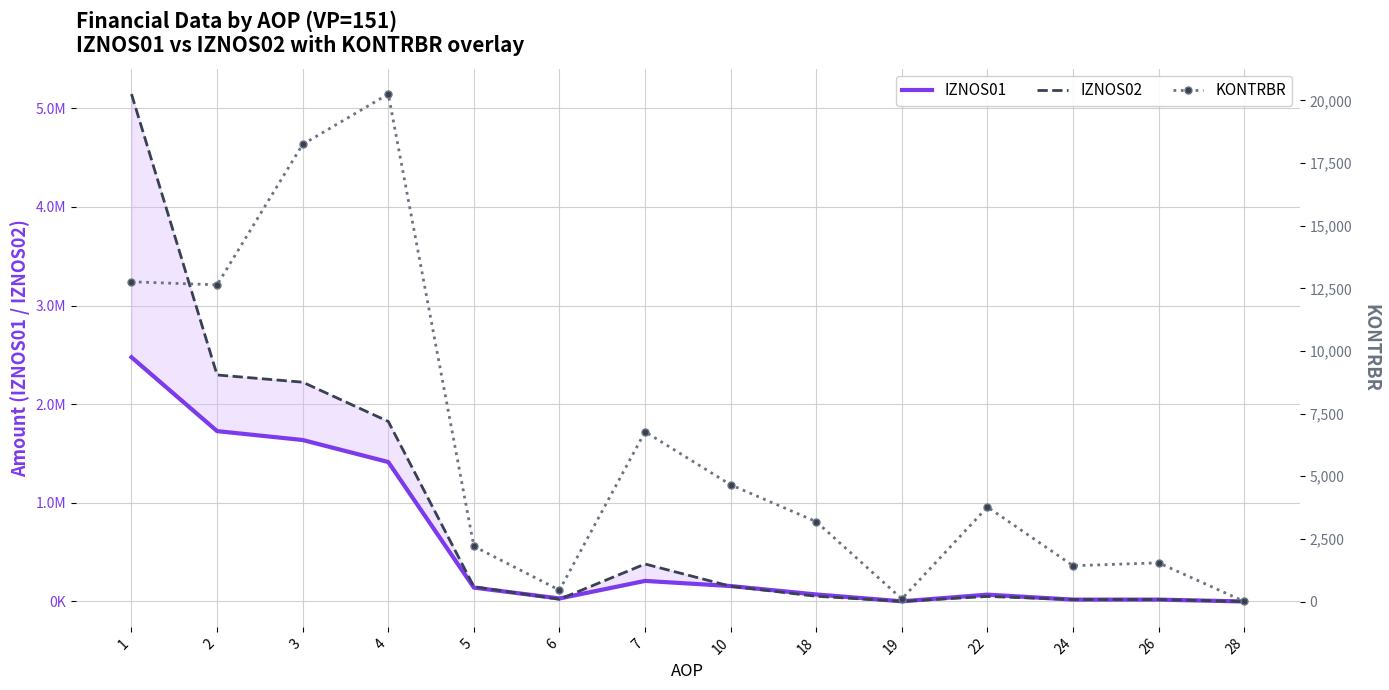

How many intersections are there between KONTRBR and IZNOS02?

1